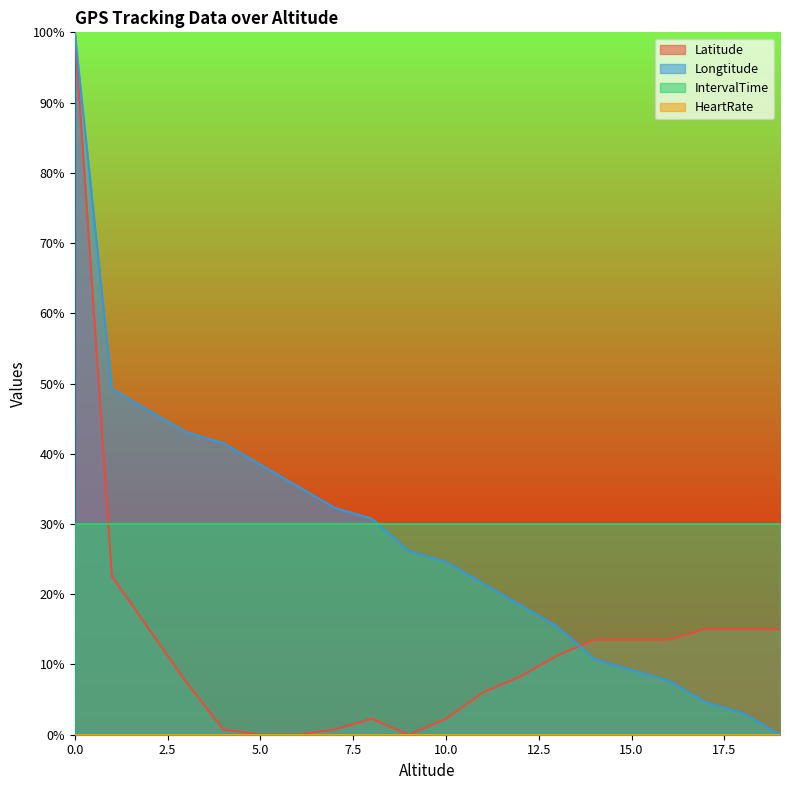

What is the value of the Latitude point at the 8th from the left?

1.0